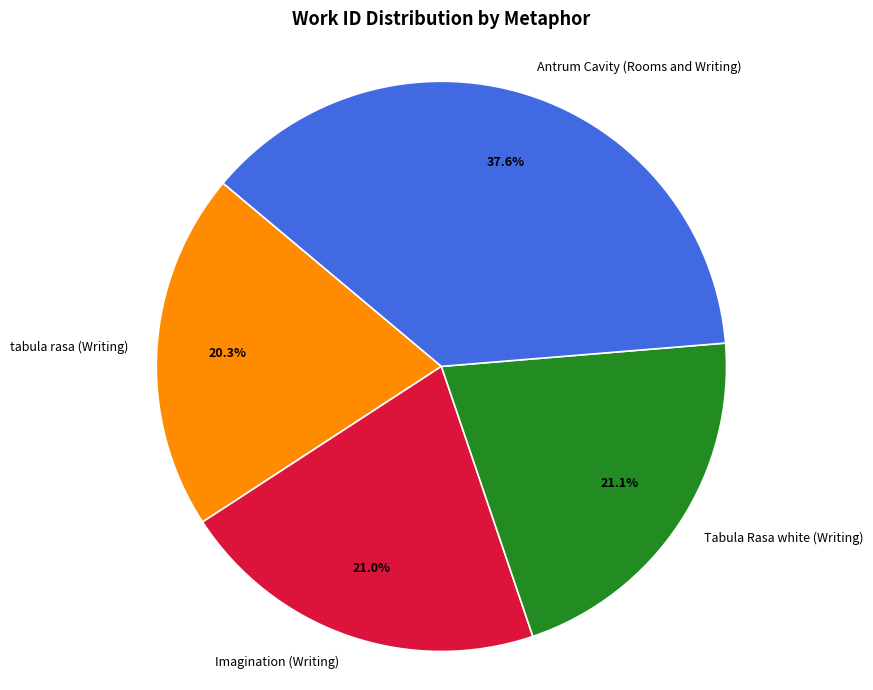

Approximately how many times larger is the value at Antrum Cavity (Rooms and Writing) compared to Imagination (Writing)?

1.8